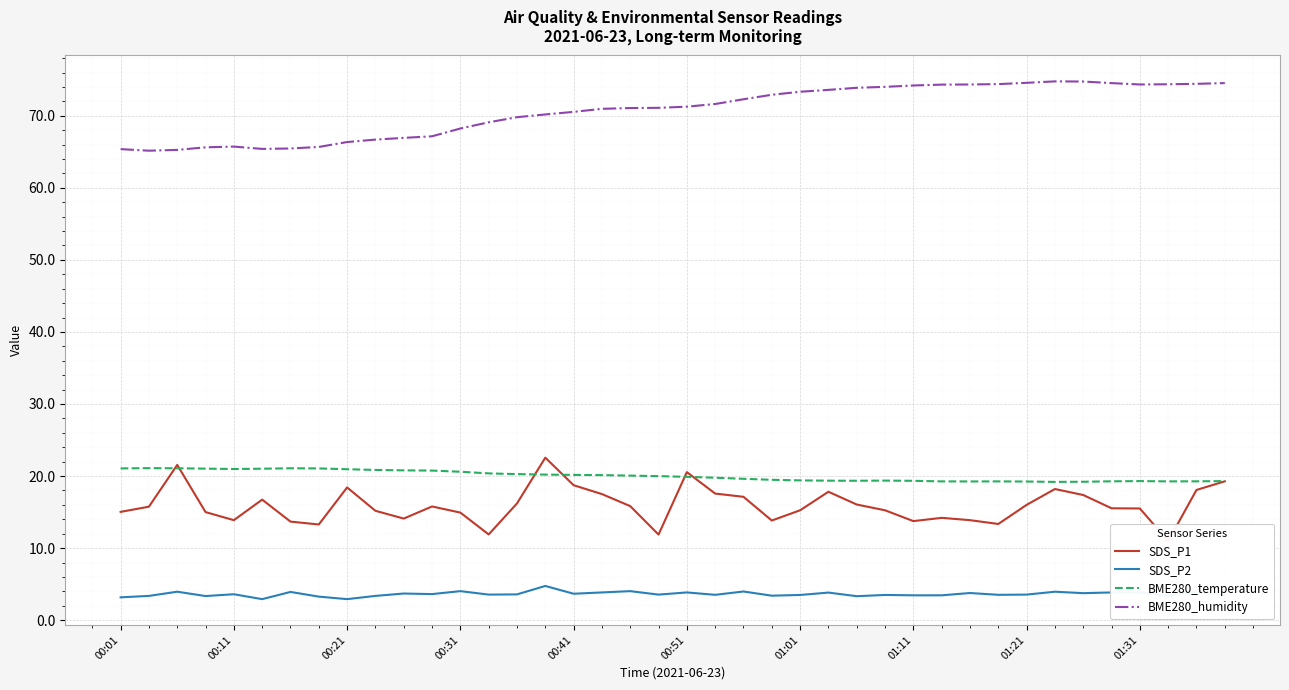

True or false: SDS_P2 has more than 1 points higher than both neighbors.

True